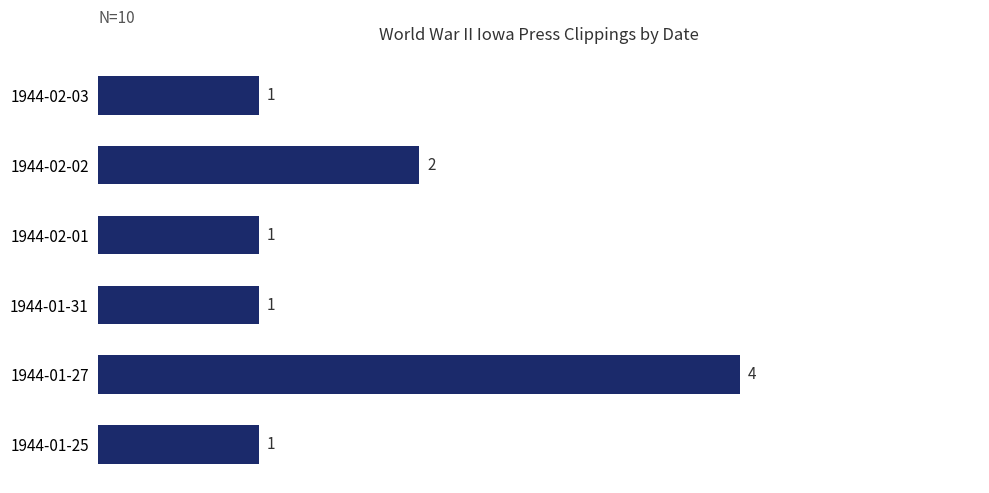

What is the sum of all values?

10